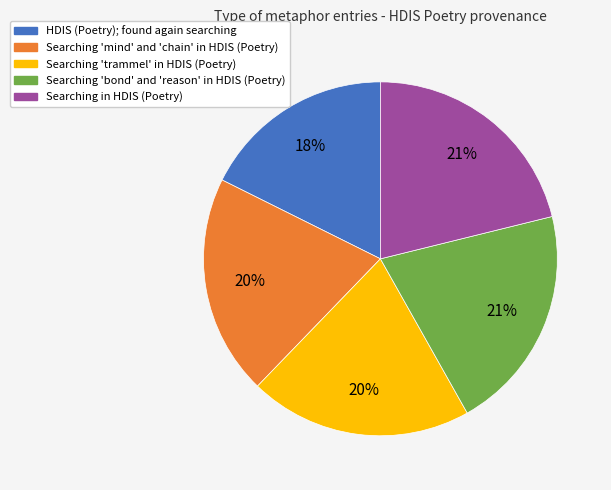

Is there a majority slice in this chart?

No